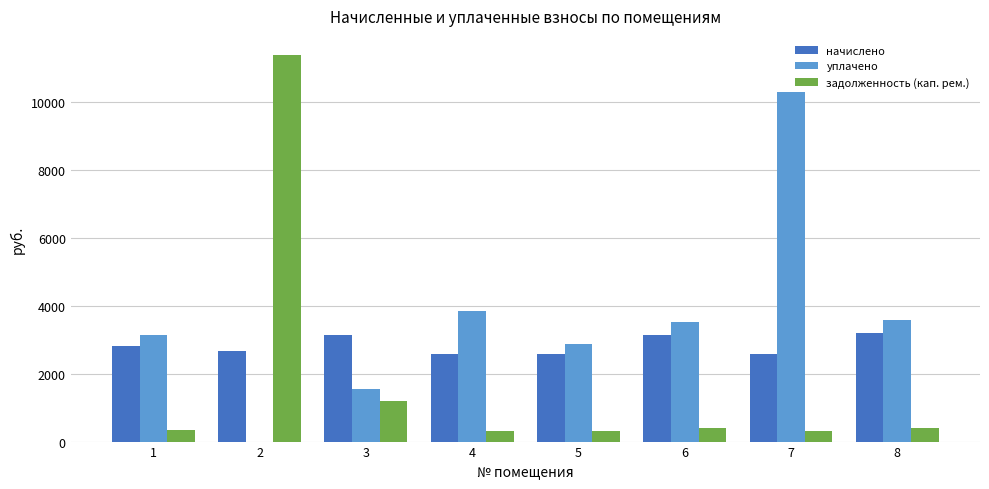

What are all the series names shown in the legend?

начислено, уплачено, задолженность (кап. рем.)